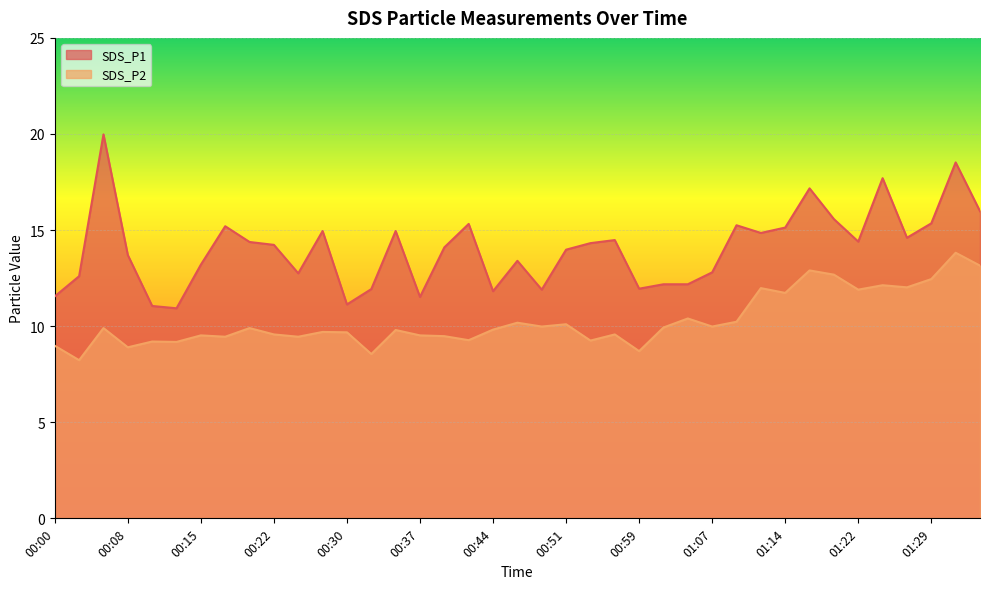

Which label corresponds to the largest value in the chart?

00:05